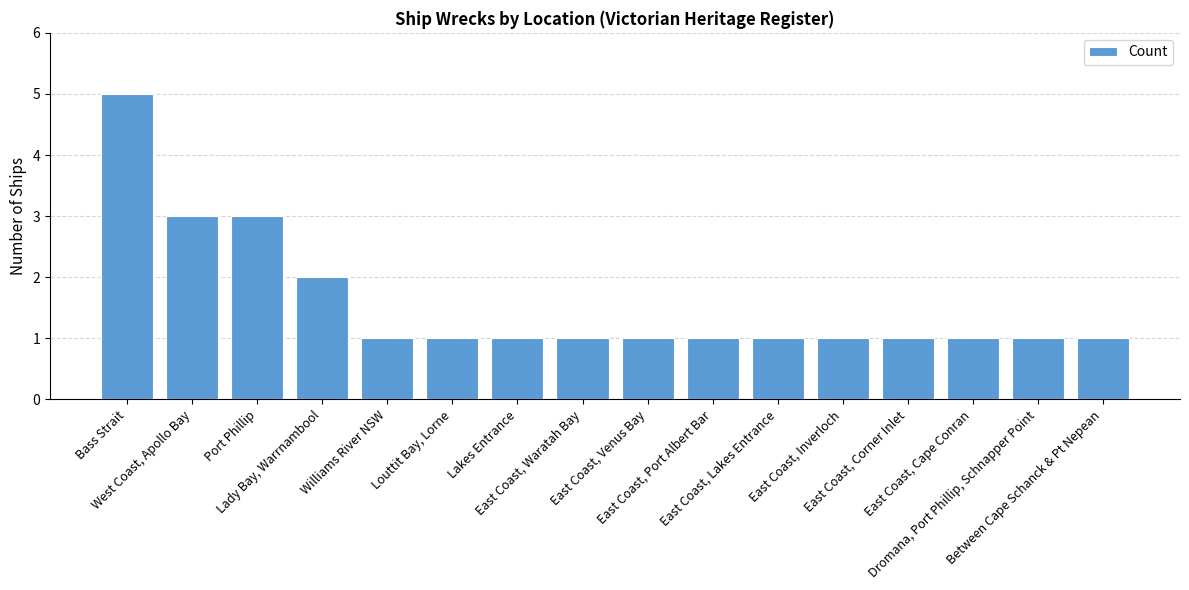

What is the smallest value displayed?

1